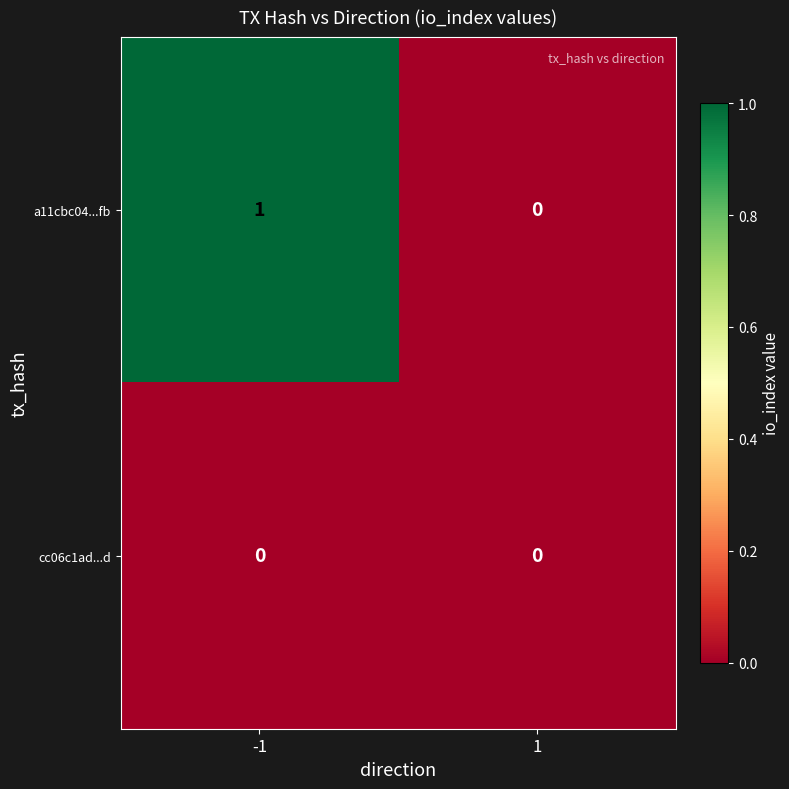

Which series has the widest spread of values?

a11cbc04...fb